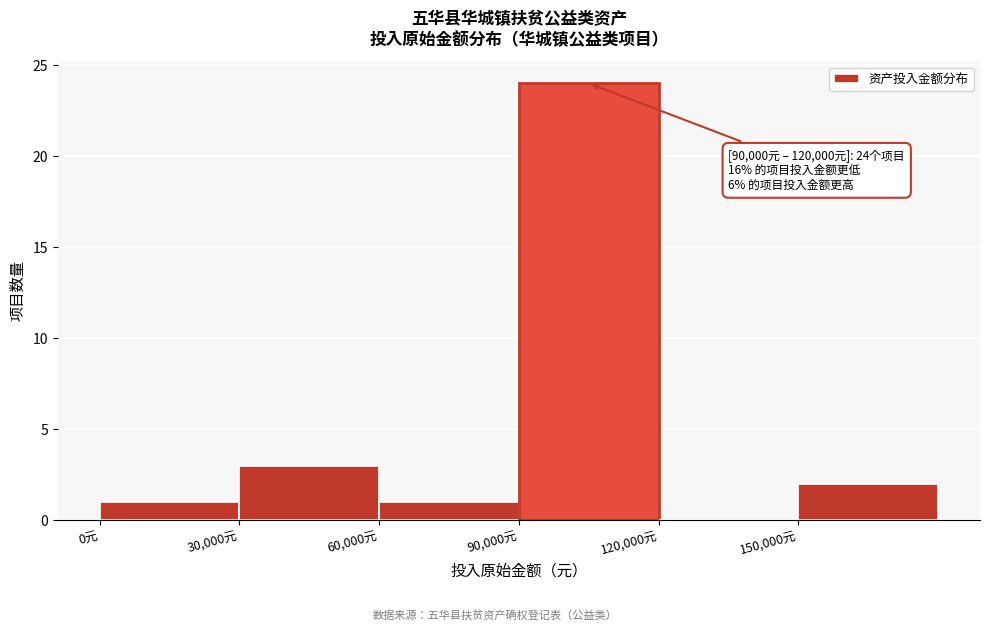

Which range on the x-axis has the tallest bar?

90000 to 120000